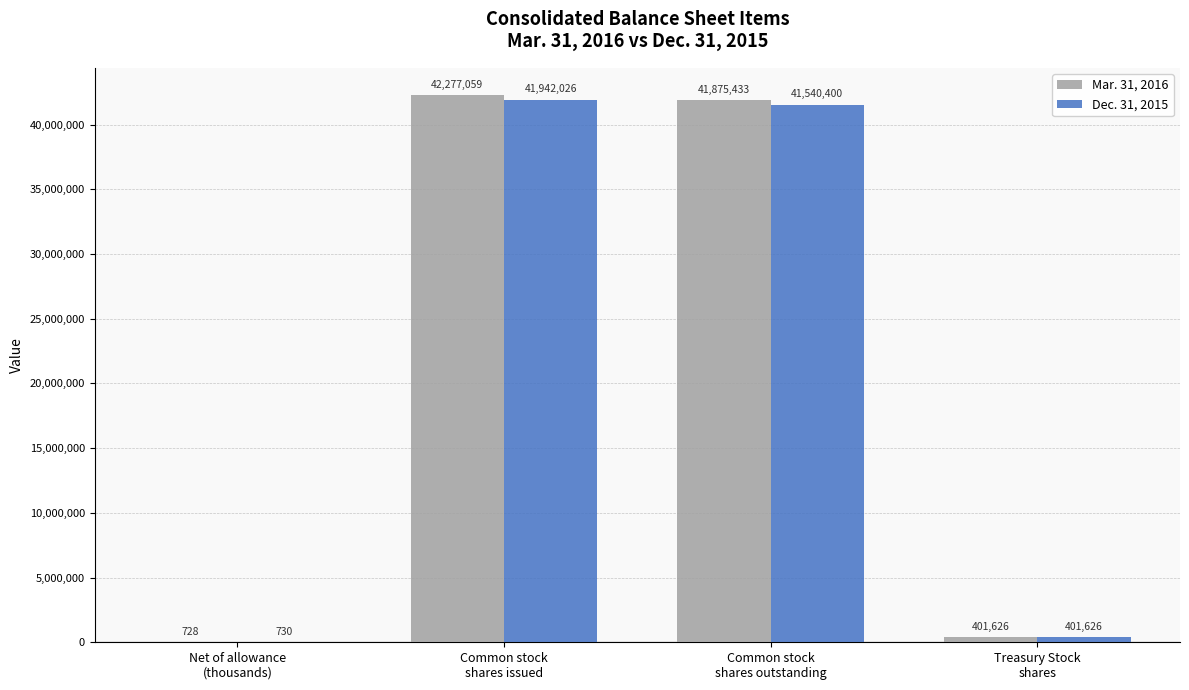

What is the sum of all Mar. 31, 2016 values?

84554846